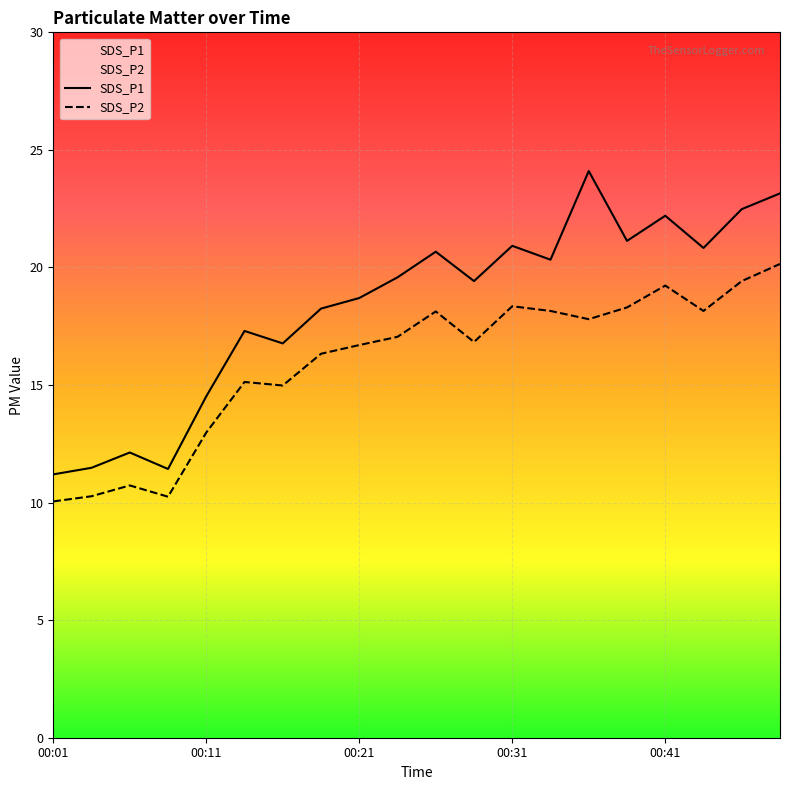

True or false: SDS_P1 and SDS_P2 cross at least once.

False